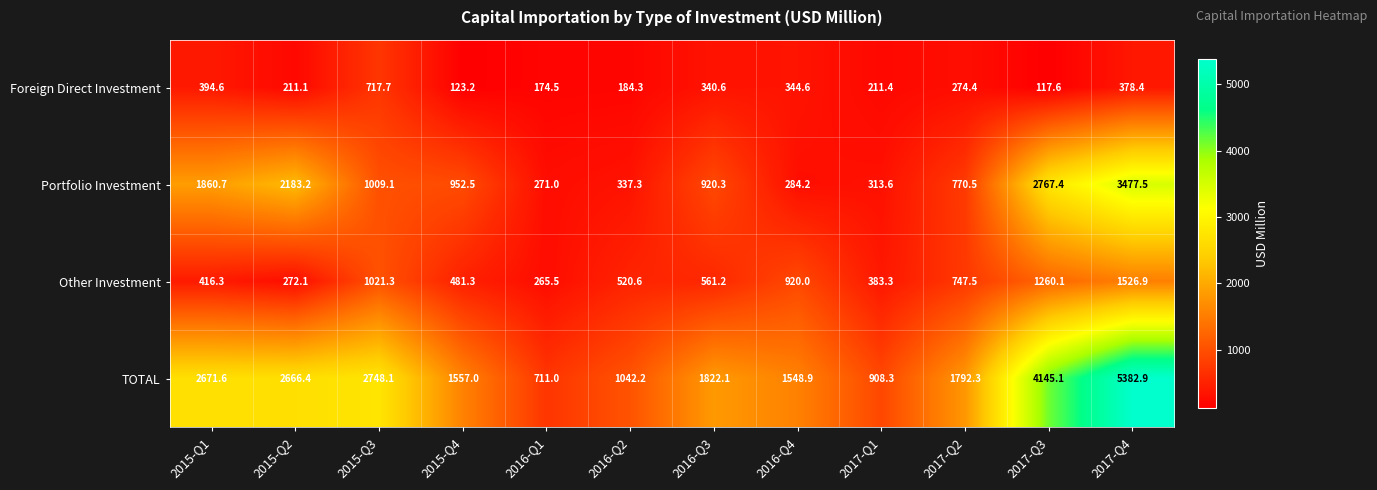

Where does the TOTAL series first go above 1822?

2015-Q1